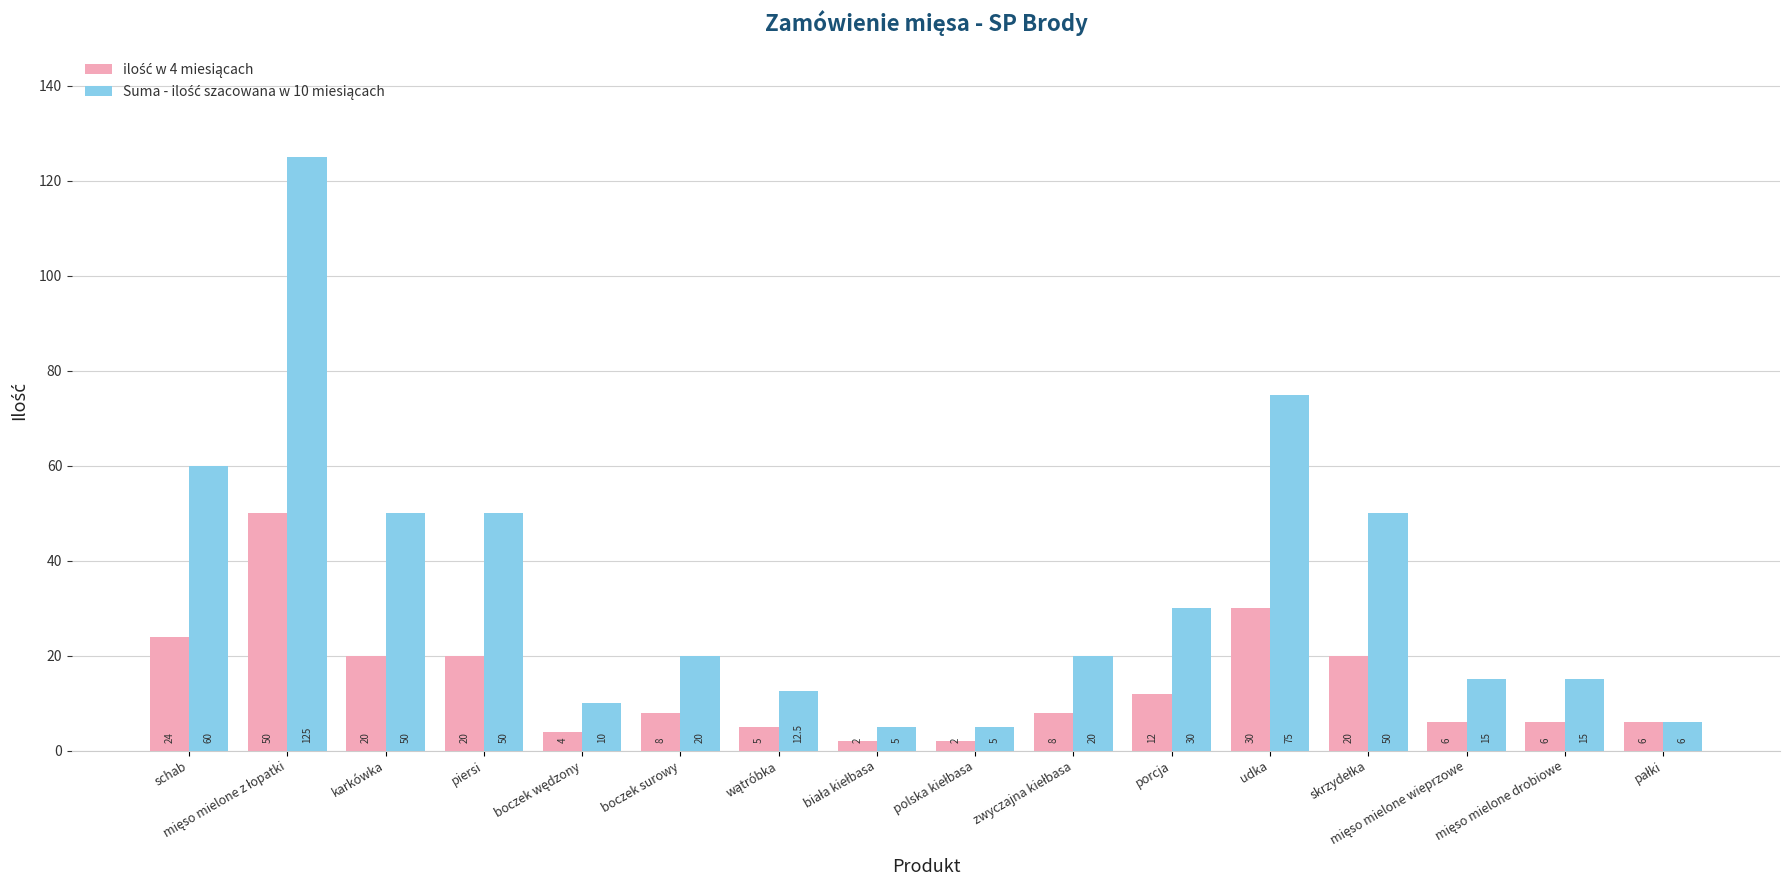

What is the total value across all series at piersi?

70.0